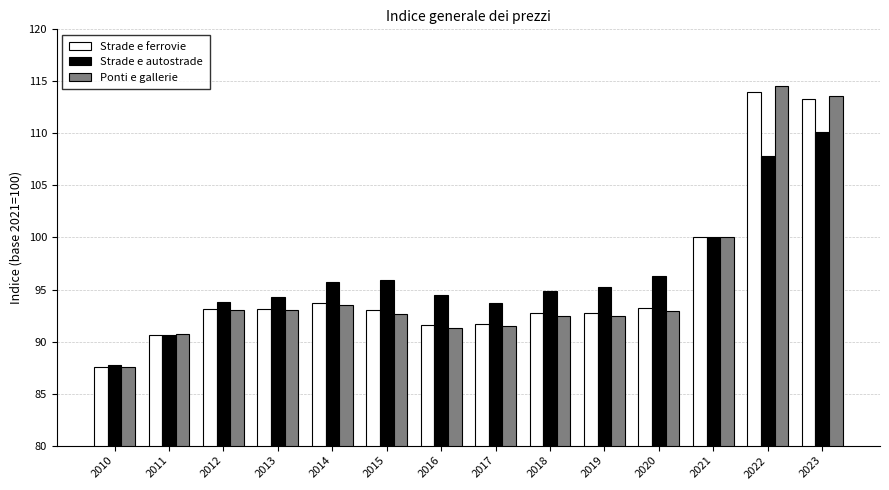

What is the difference between the highest and lowest values at 2016?

3.2